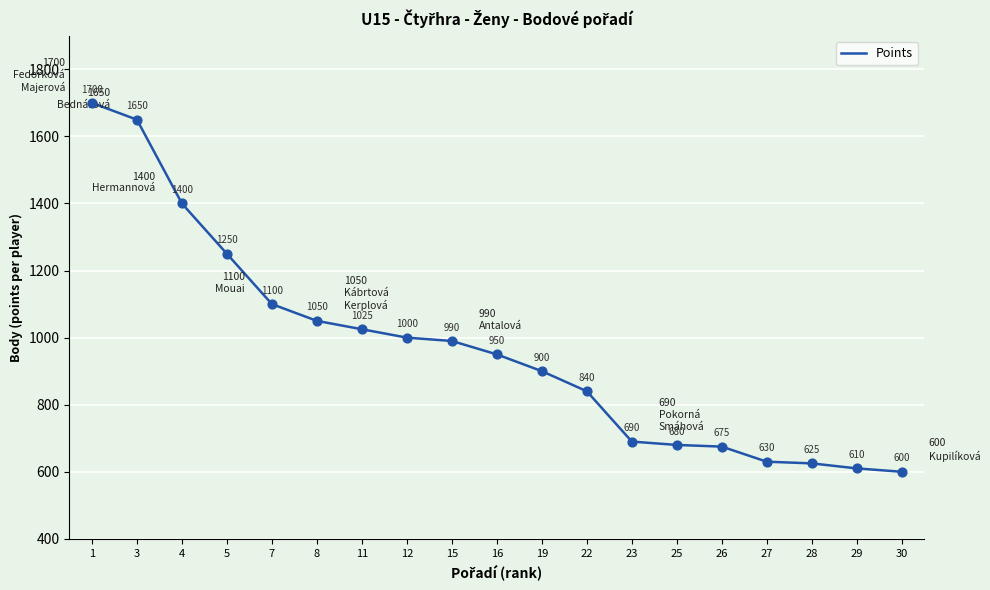

Which has a higher value, 22 or 29?

22